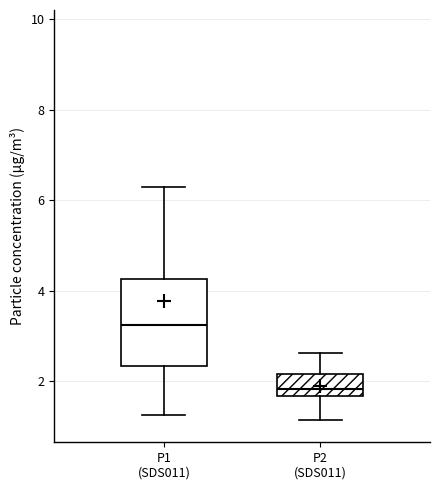

Comparing the boxes themselves (not the whiskers), which one is the tallest?

P1 (SDS011)